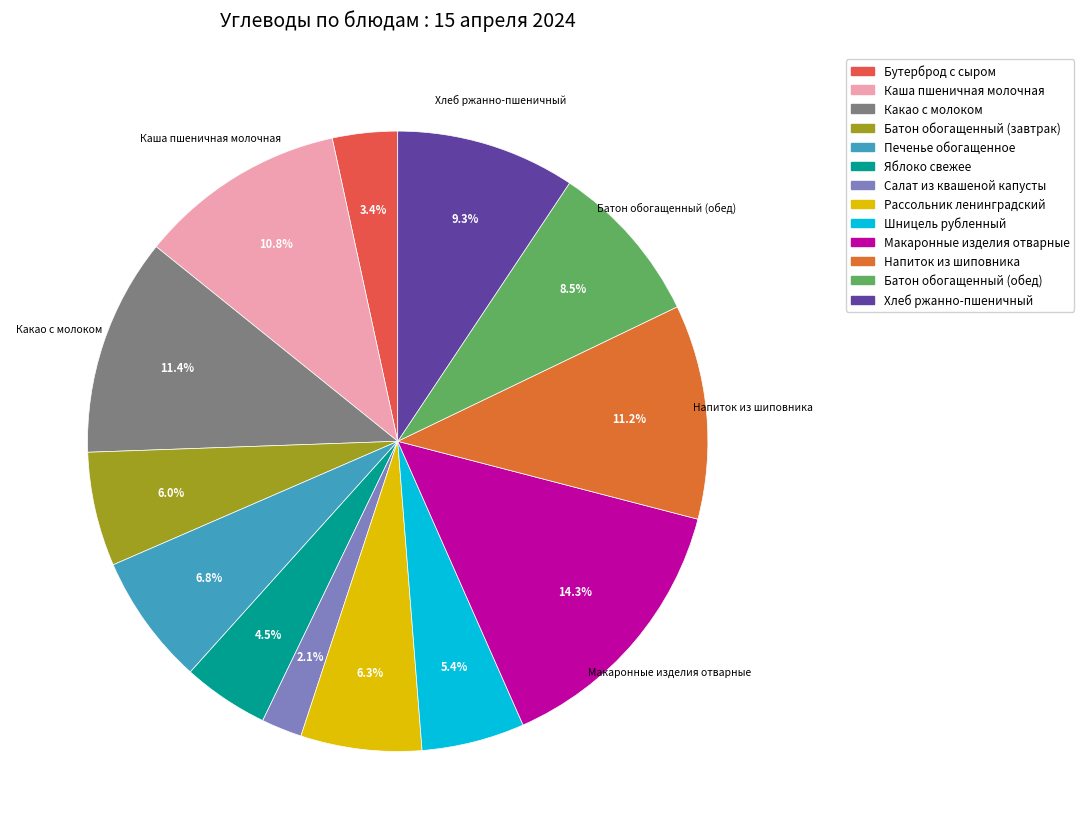

Is there a majority slice in this chart?

No